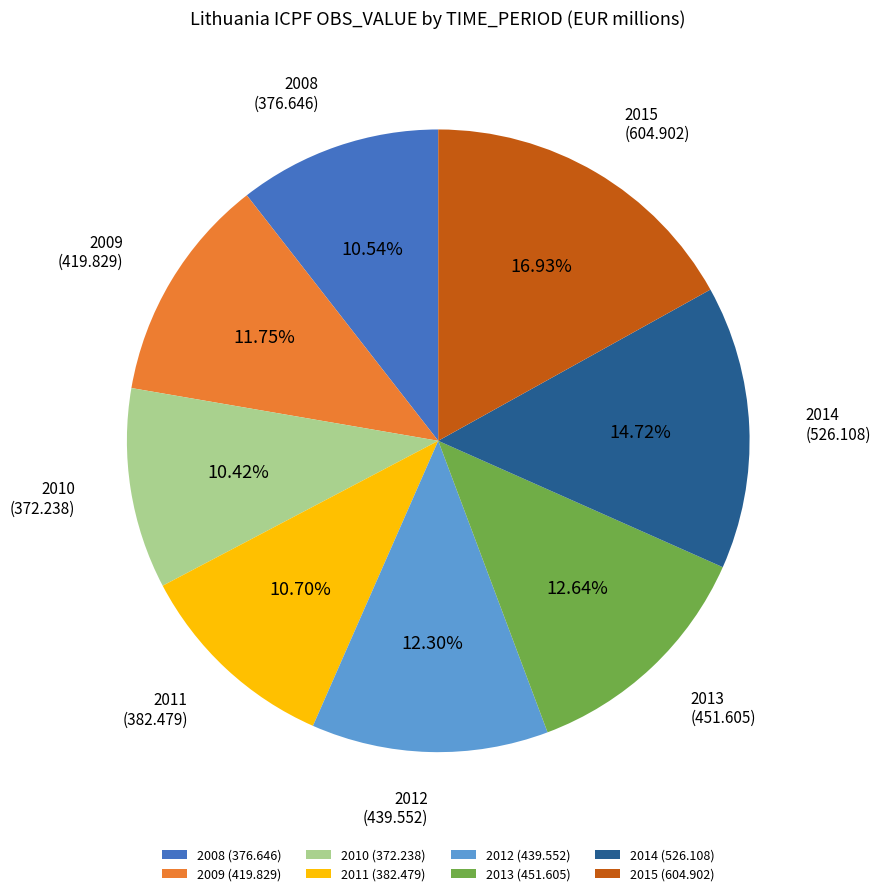

Is it true that 2008 is 11% of the pie?

True